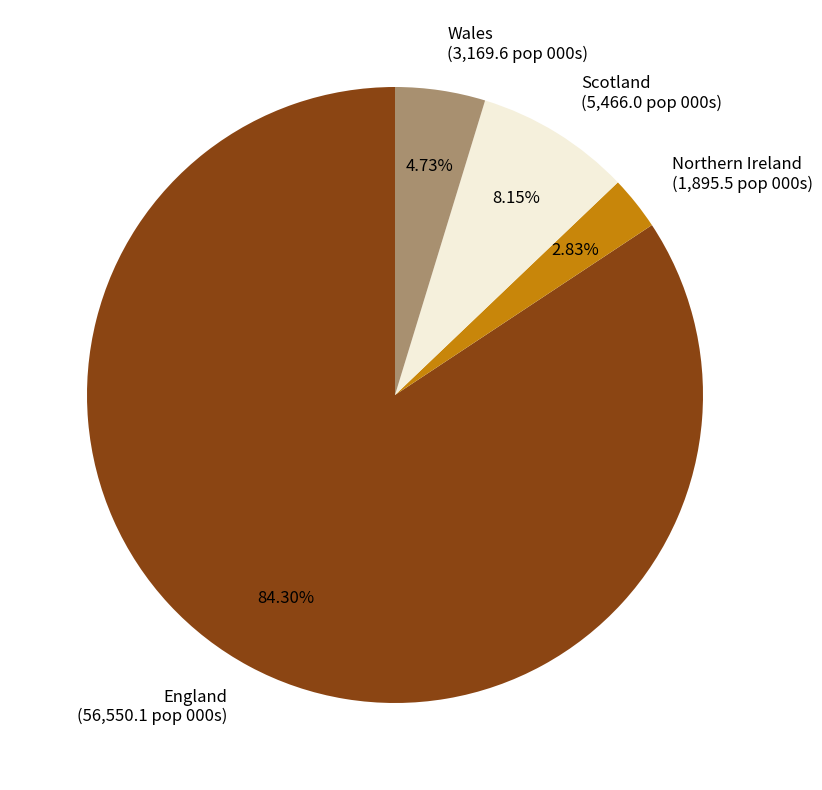

What is the ratio of the value at Northern Ireland to the value at Wales?

0.6